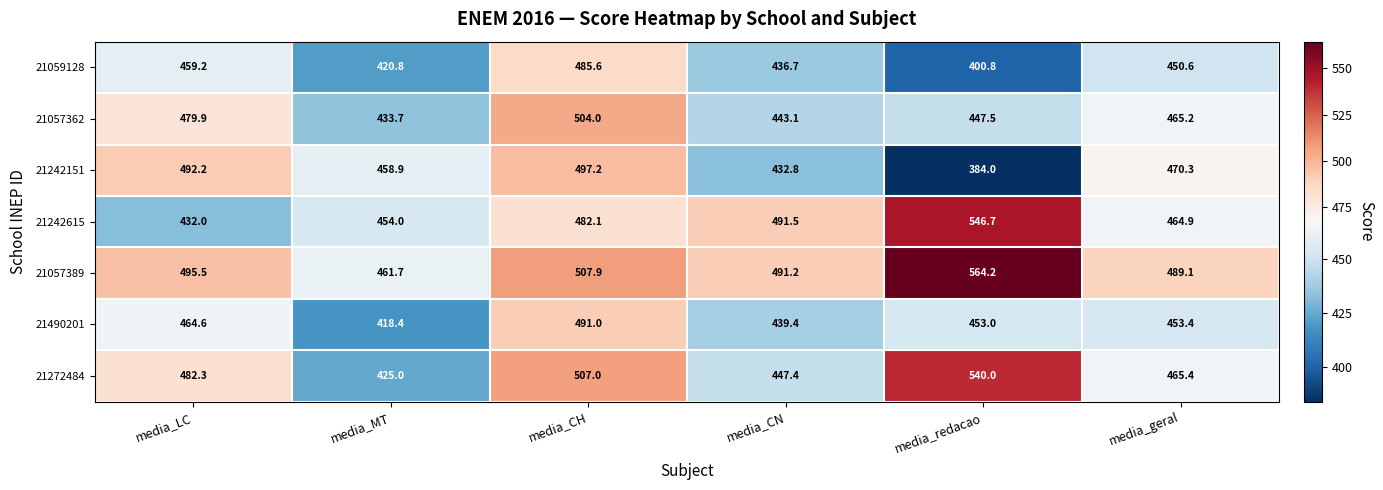

Is it true that 21057362 equals 443.1 at media_CN?

True